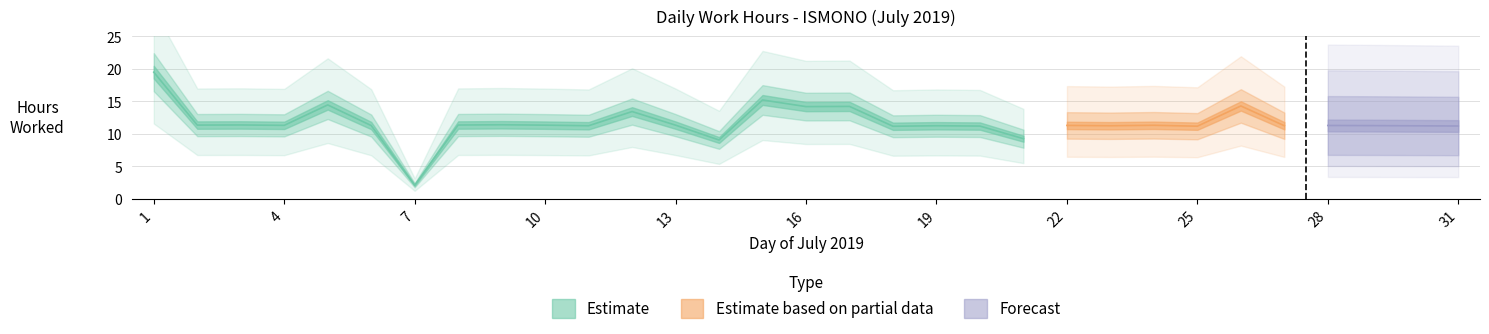

How many data points does each series have?

31